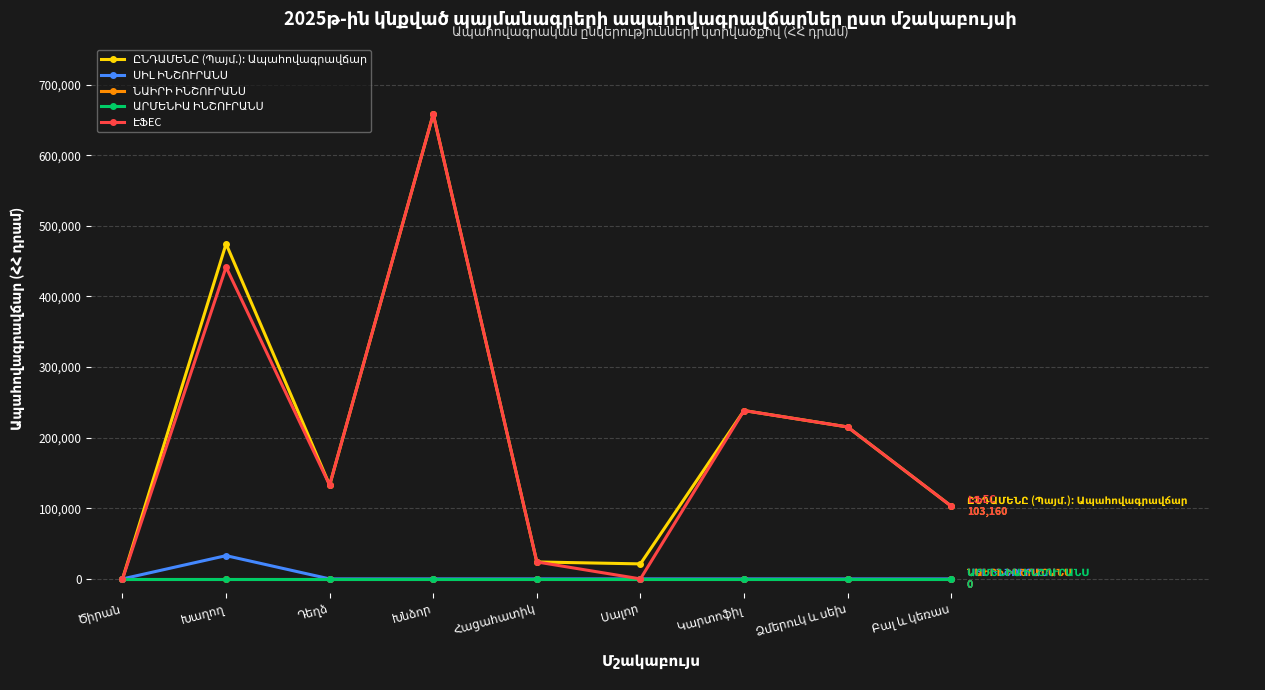

What is the label of the 5th point from the right?

Հացահատիկ